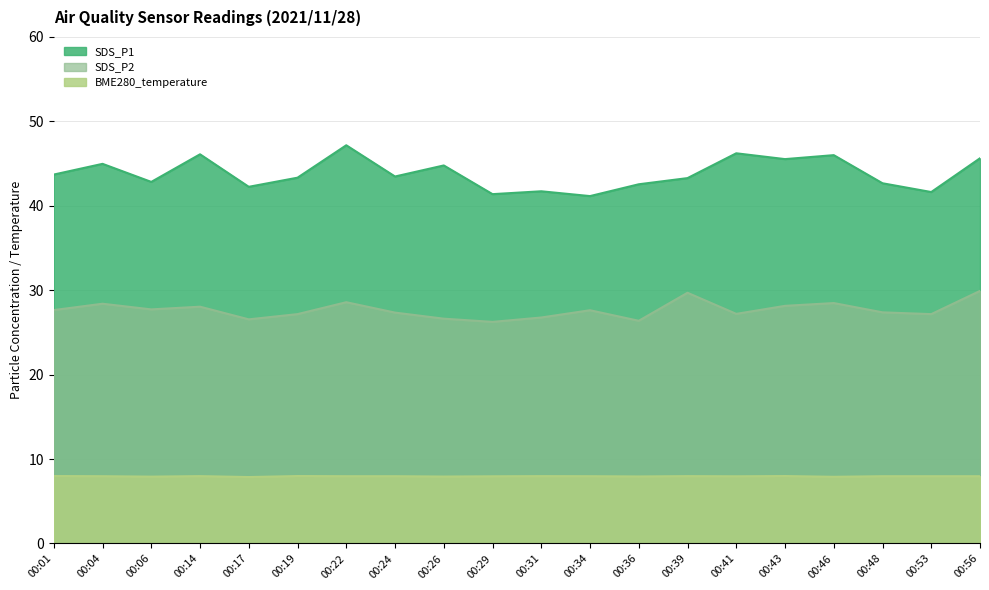

True or false: SDS_P1 and SDS_P2 intersect in this chart.

False